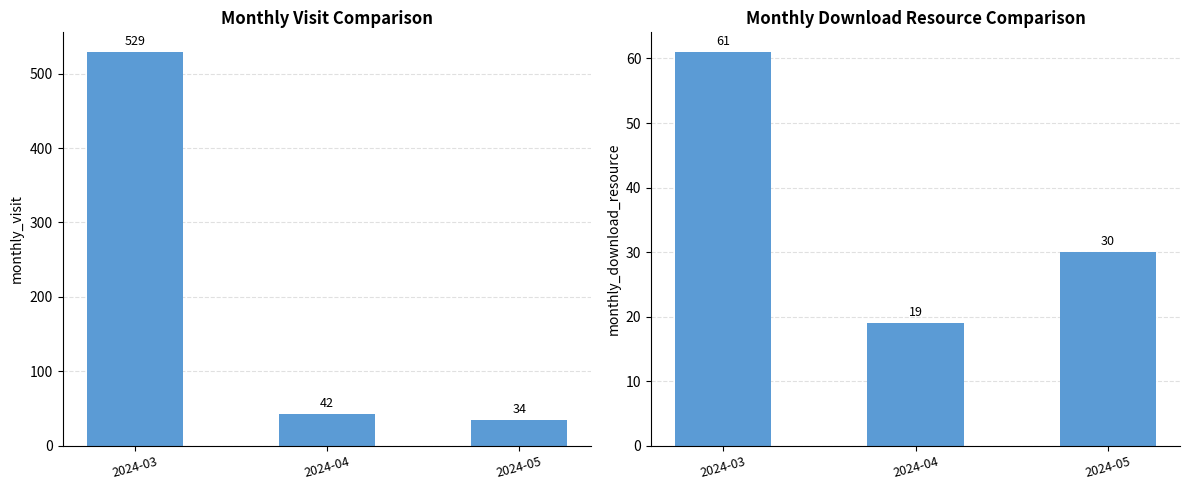

Between 2024-05 and 2024-03, which is larger?

2024-03